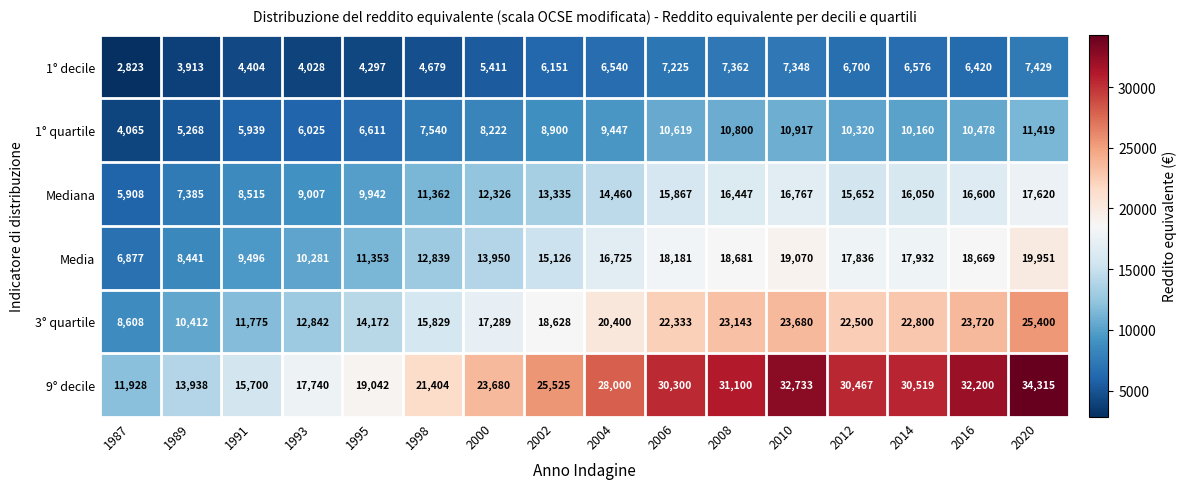

Which category has the lowest value across all series?

1987